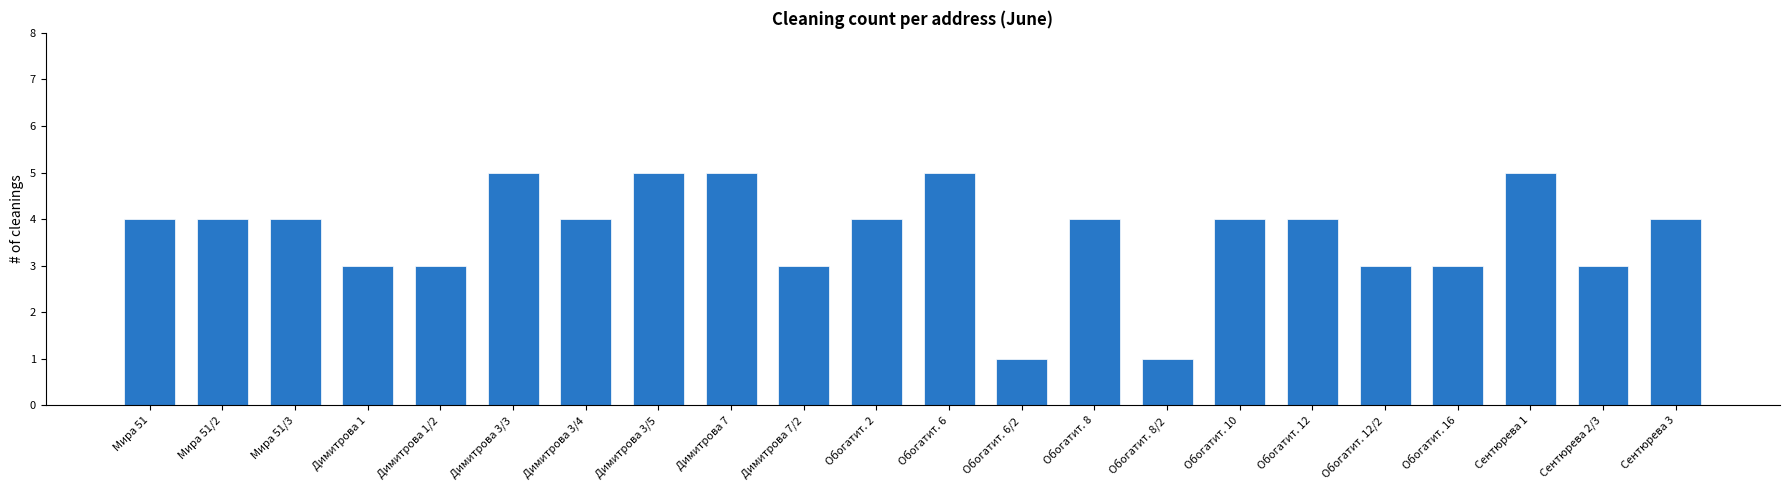

The value at Димитрова 7/2 is 2. True or false?

False